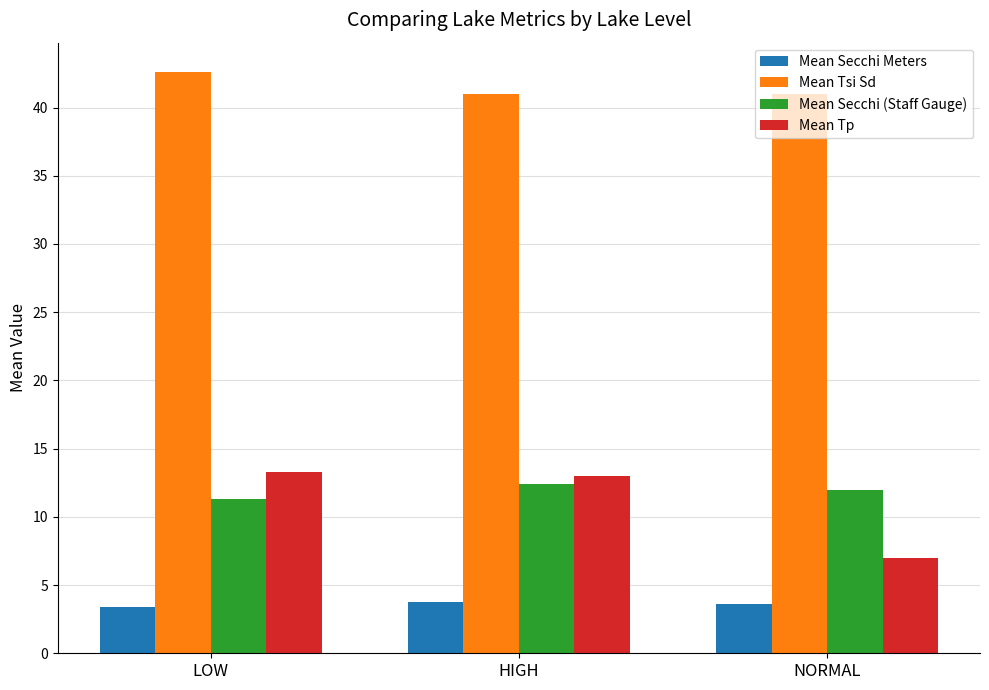

What is the smallest value displayed?

3.4